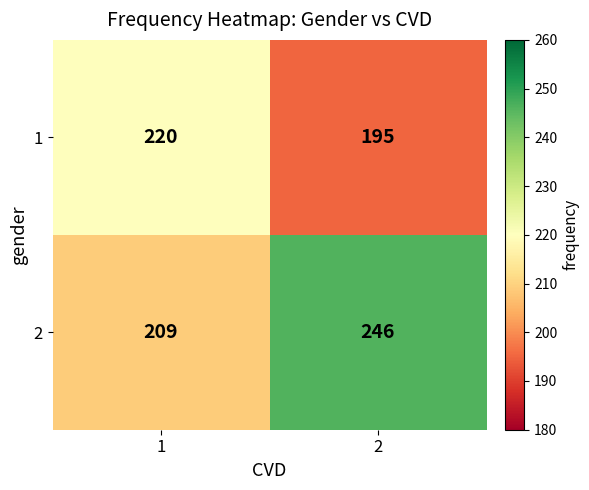

What is the total value across all series at 1?

429